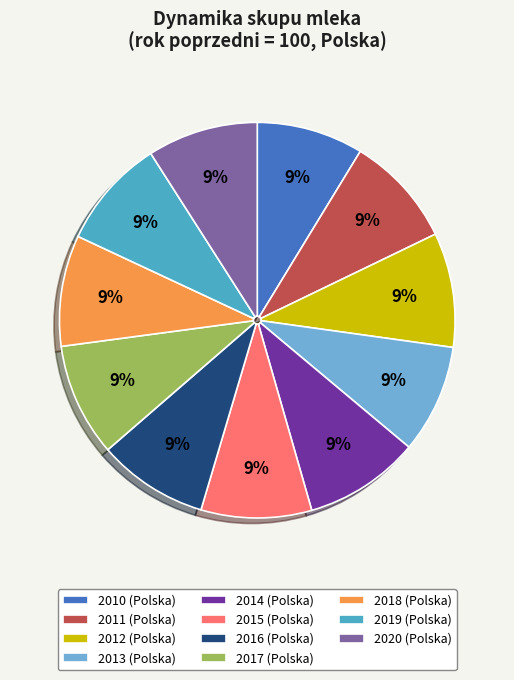

Is the sum of 2011 and 2020 greater than half?

No